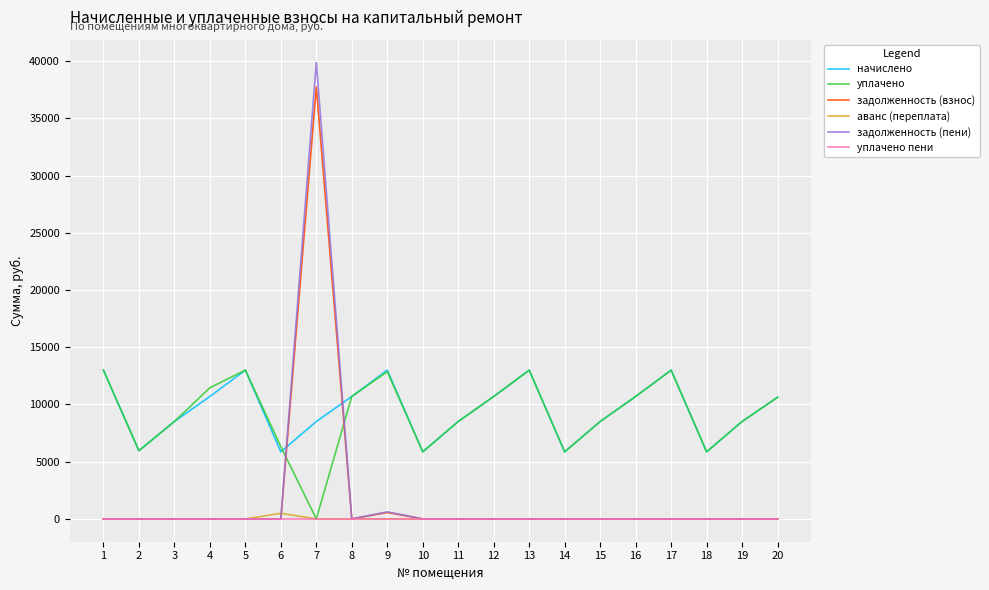

What is the difference between the highest and lowest values at 7?

39885.4